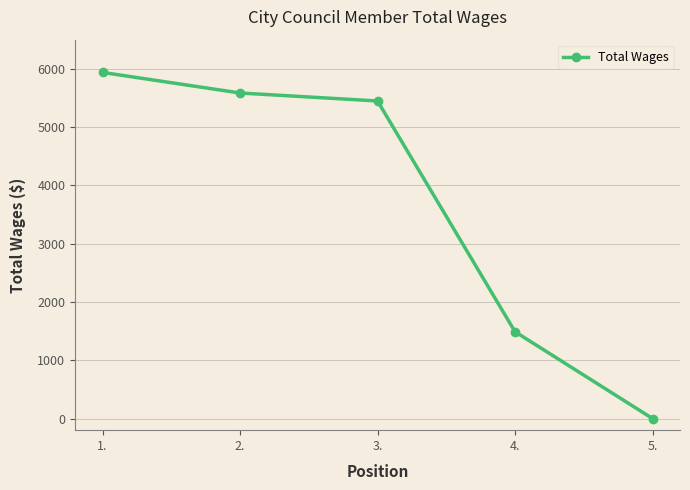

The chart shows a value of 0 at 5.. True or false?

True